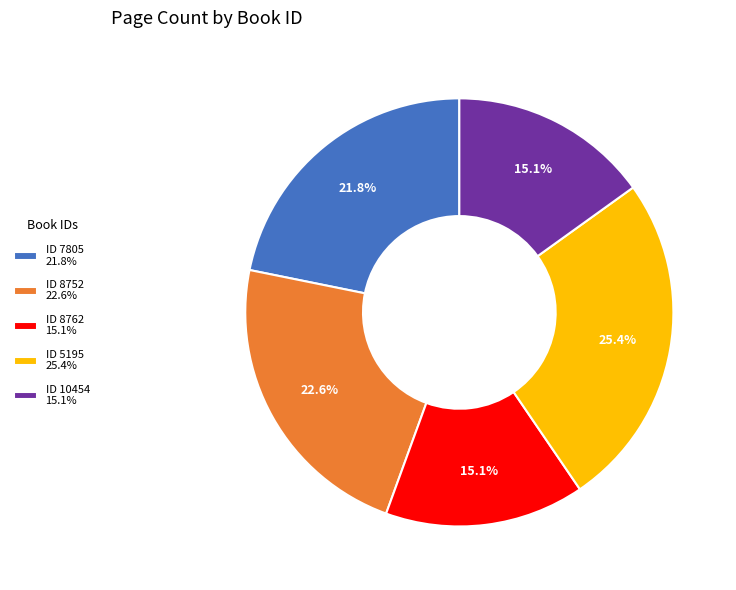

To the nearest percent, what is the difference between the largest and smallest slice percentages?

10%